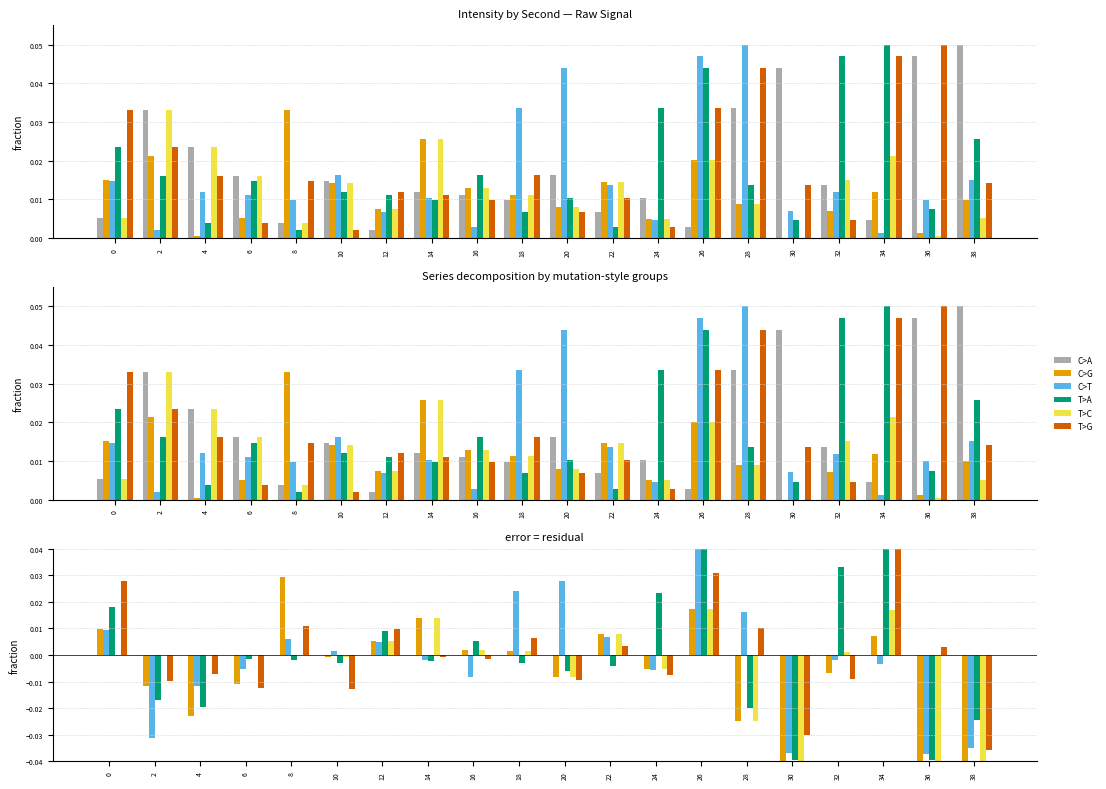

How many data points does each series have?

20